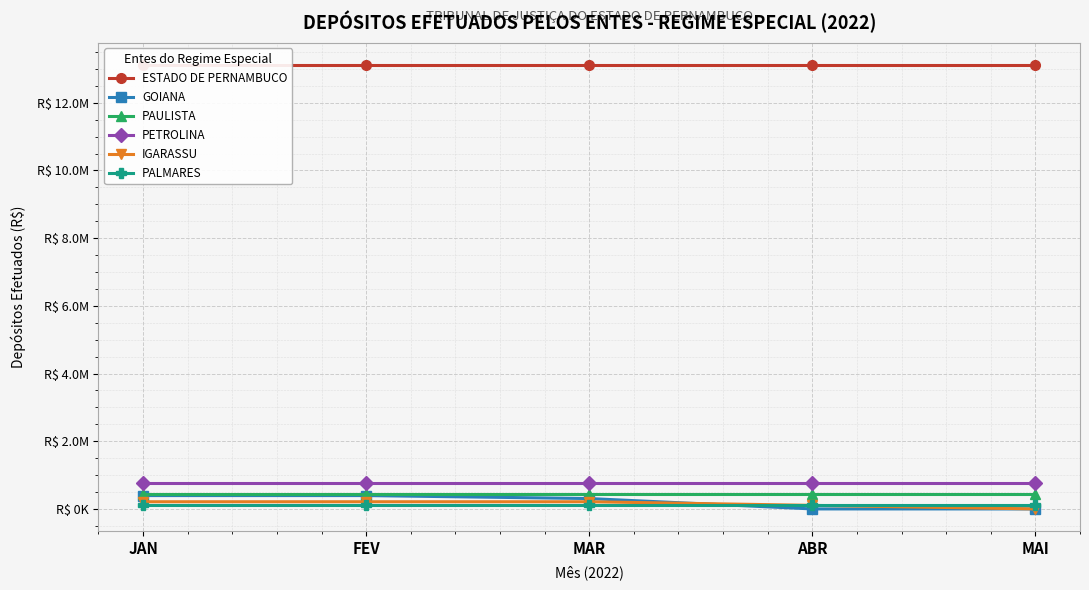

How many values in GOIANA are above zero?

3